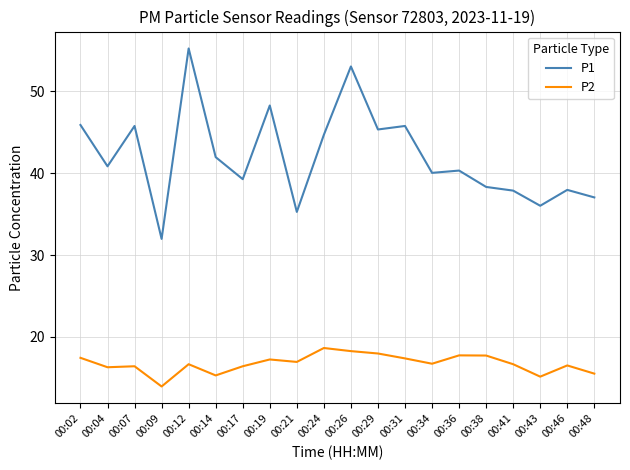

How many values in the P2 series are below 16?

4